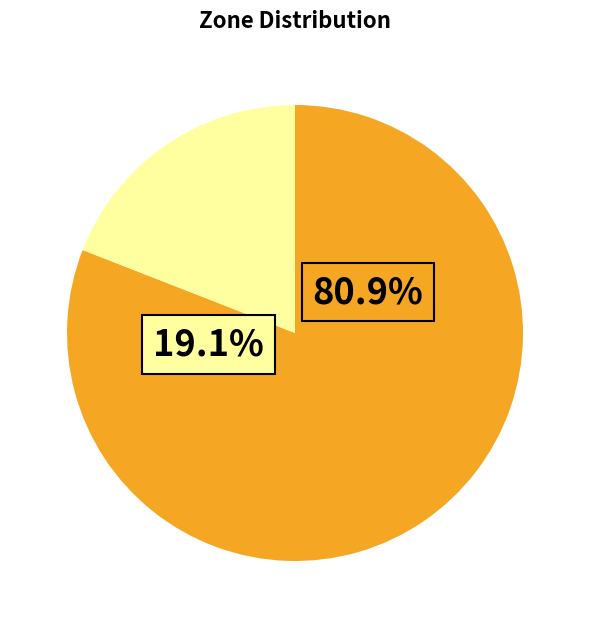

How many segments does this pie chart have?

2